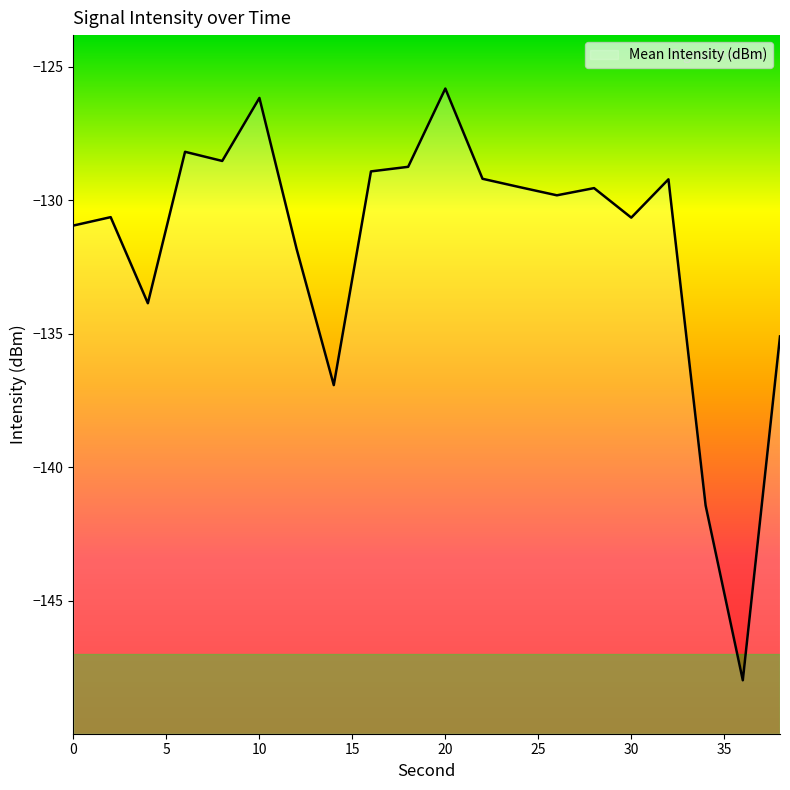

What value does the data have at 28?

-129.5